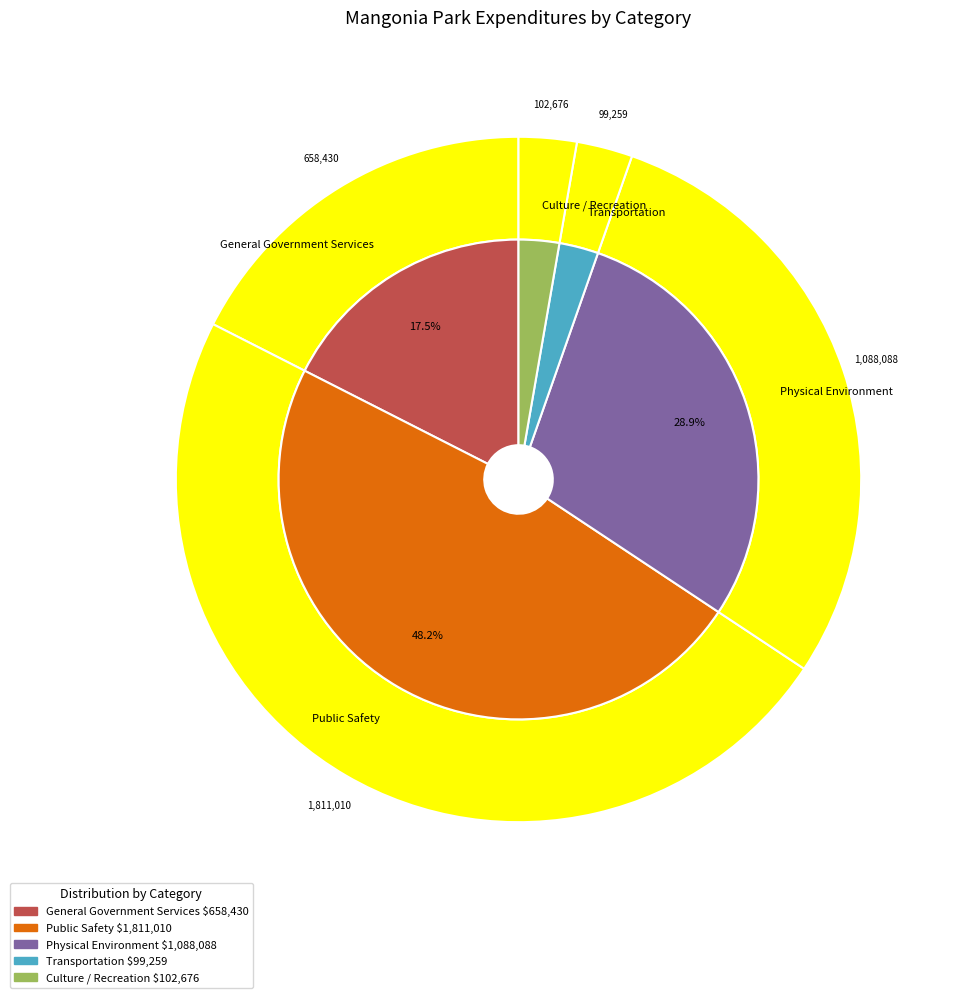

What is the change in value from General Government Services to Culture / Recreation?

-555754